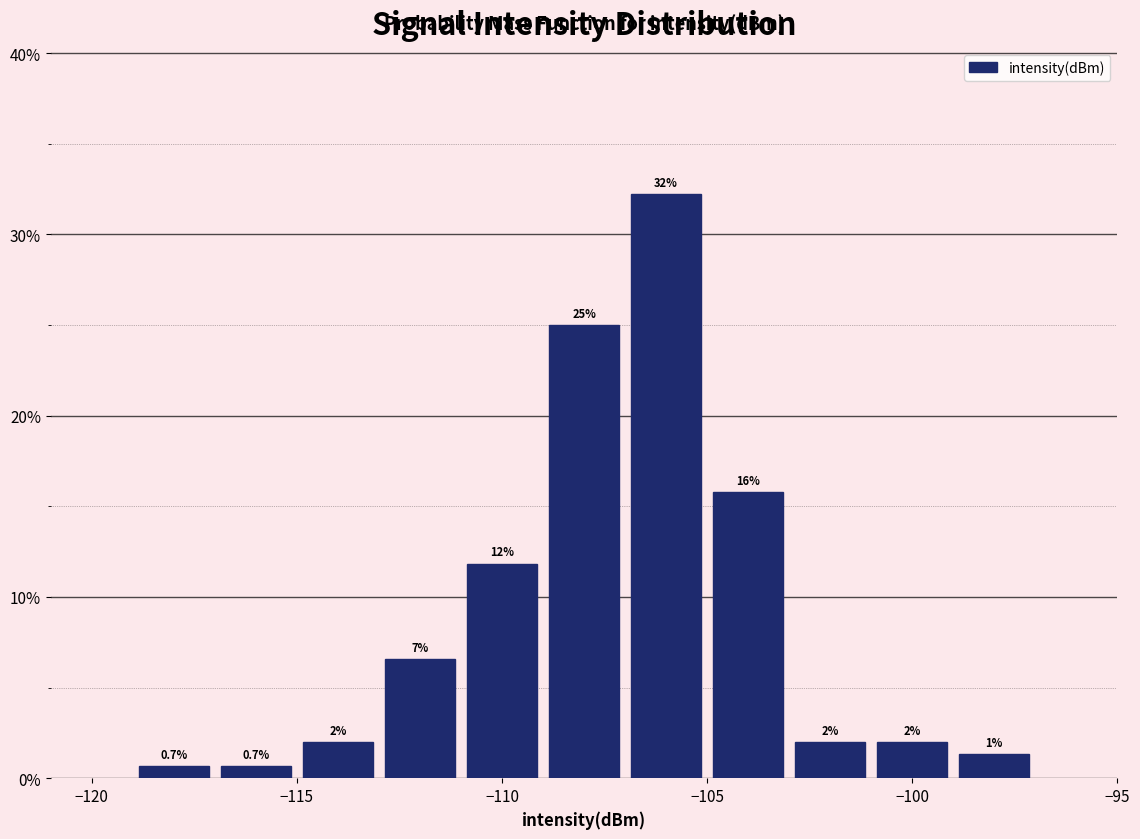

Which range on the x-axis has the tallest bar?

-107 to -105